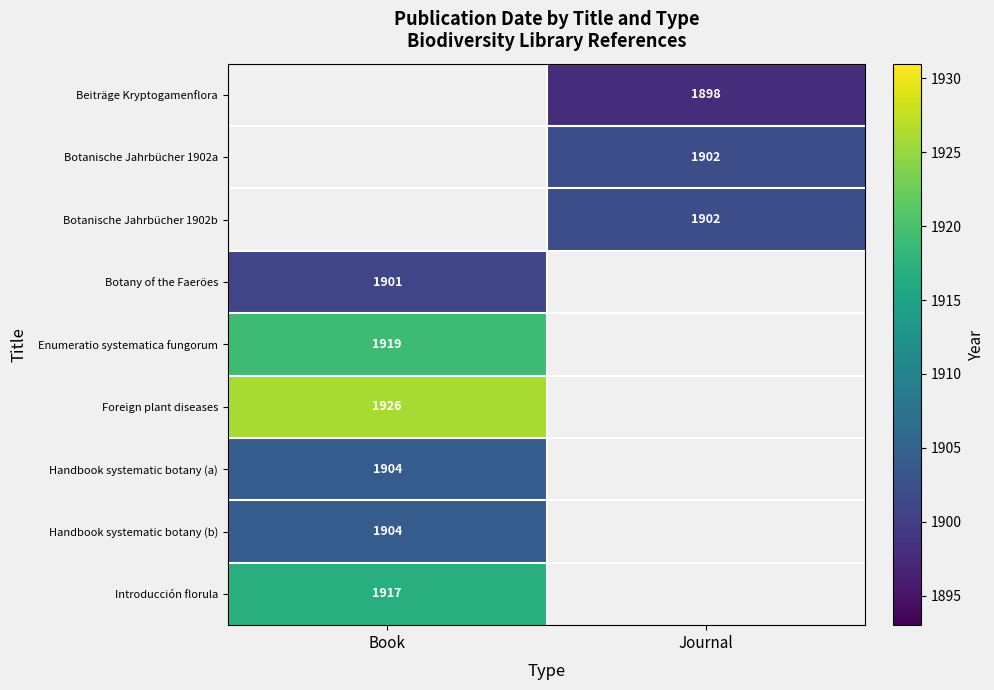

The Botanische Jahrbücher 1902a series shows 2541 at Journal. True or false?

False